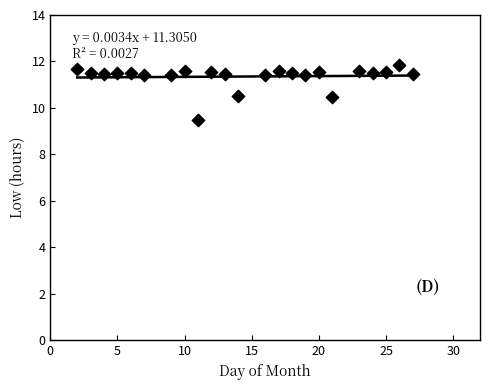

What is the range of X values (max minus min)?

25.0